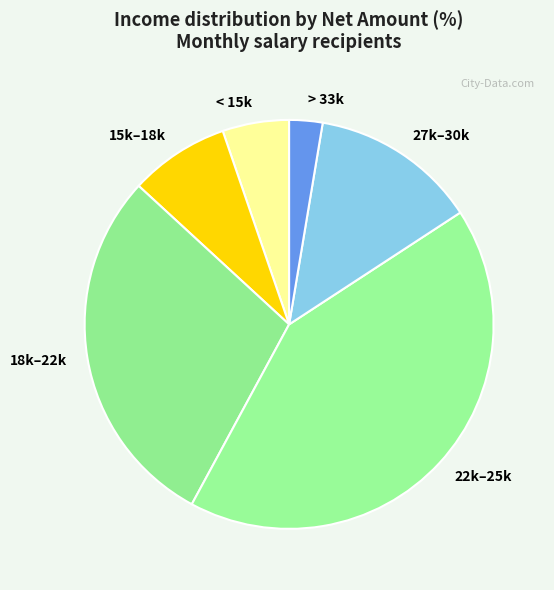

What is the ratio of the value at 22k–25k to the value at < 15k?

8.0